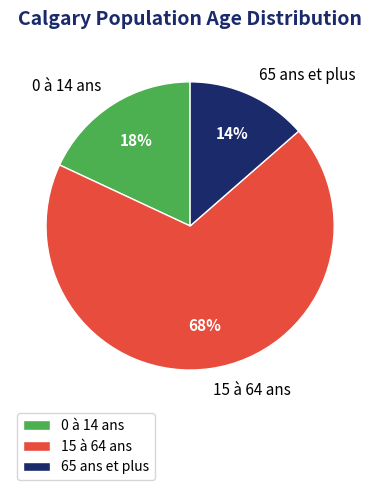

What percentage is the 0 à 14 ans slice, to the nearest percent?

18%